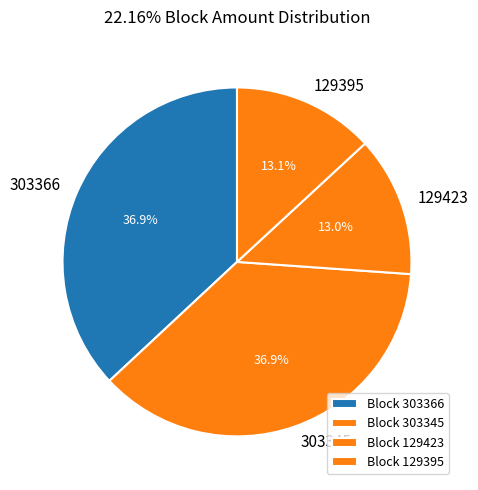

What percentage do 129395 and 303345 together represent?

50.1%